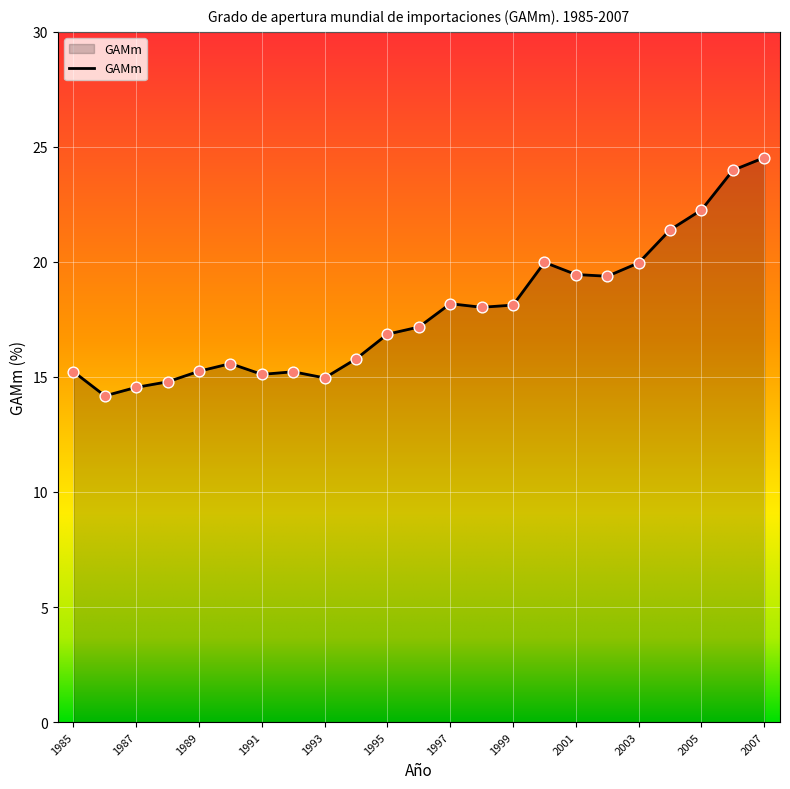

What is the difference between the maximum and minimum values?

10.4